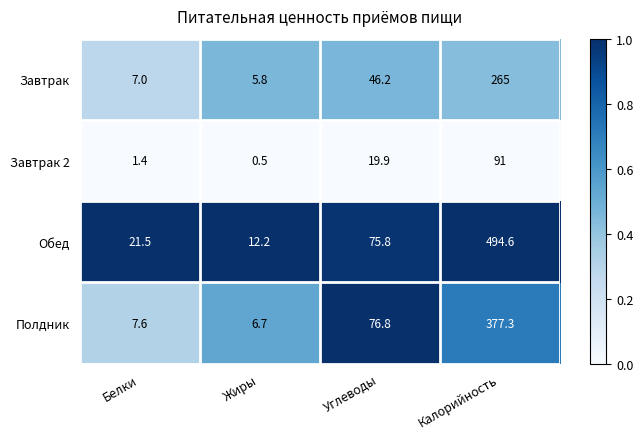

What is the approximate value of Обед at Белки?

21.5